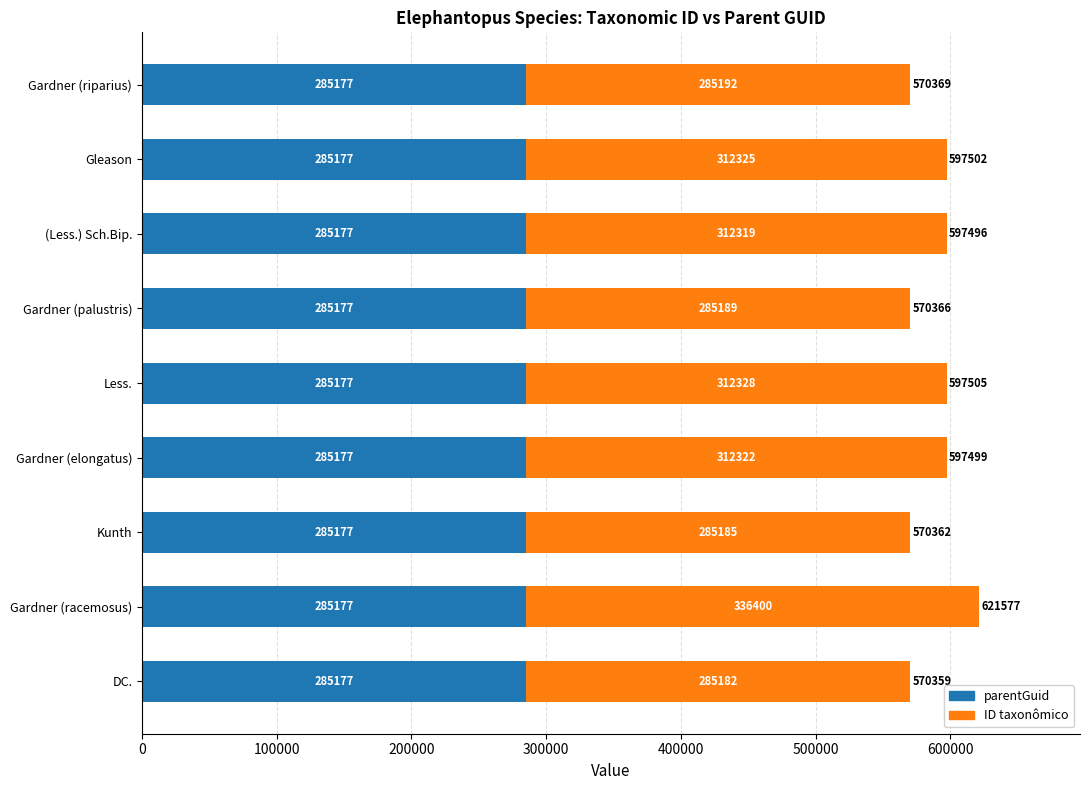

What is the approximate value of parentGuid at Kunth?

285177